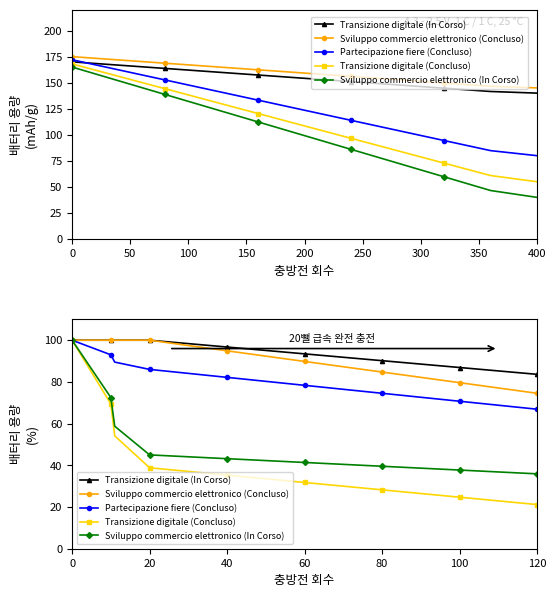

Between 60 and 80, which is larger?

60